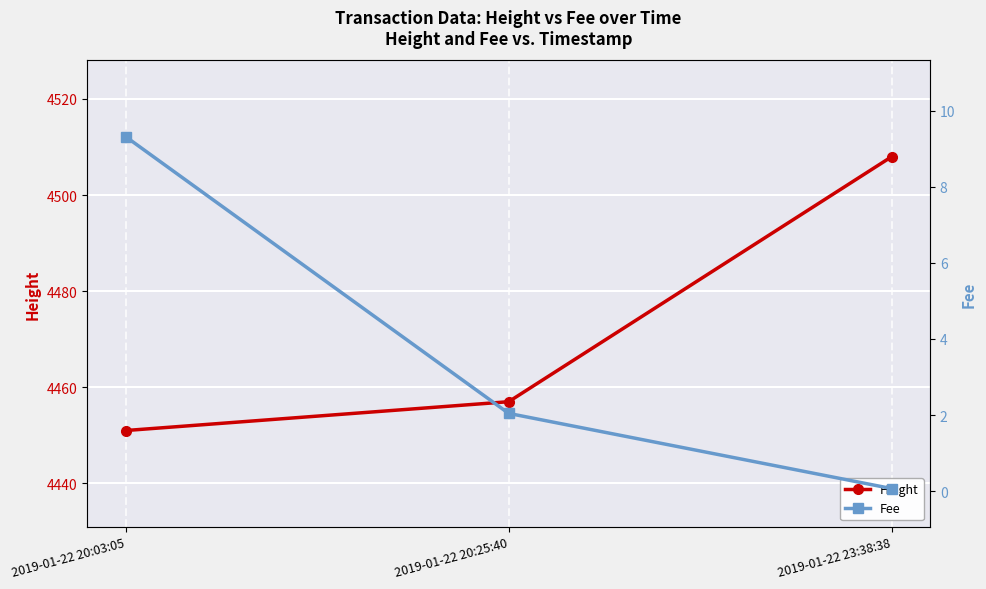

Count the number of data series in this chart.

2